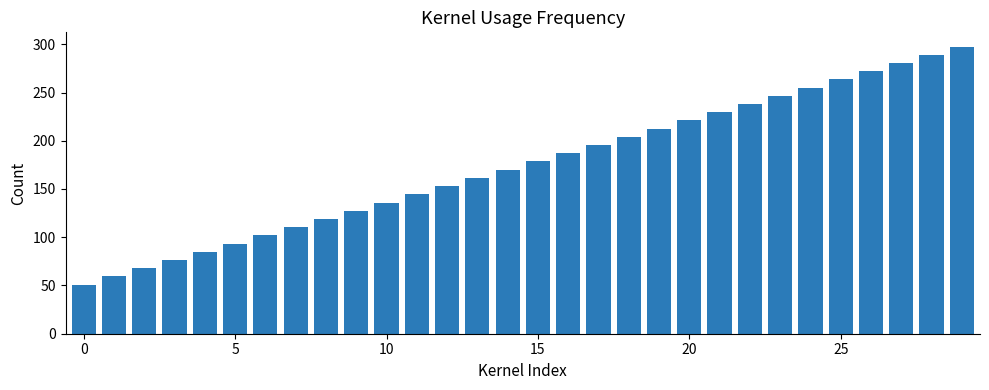

What is the value of the 21st bar from the left?

221.0